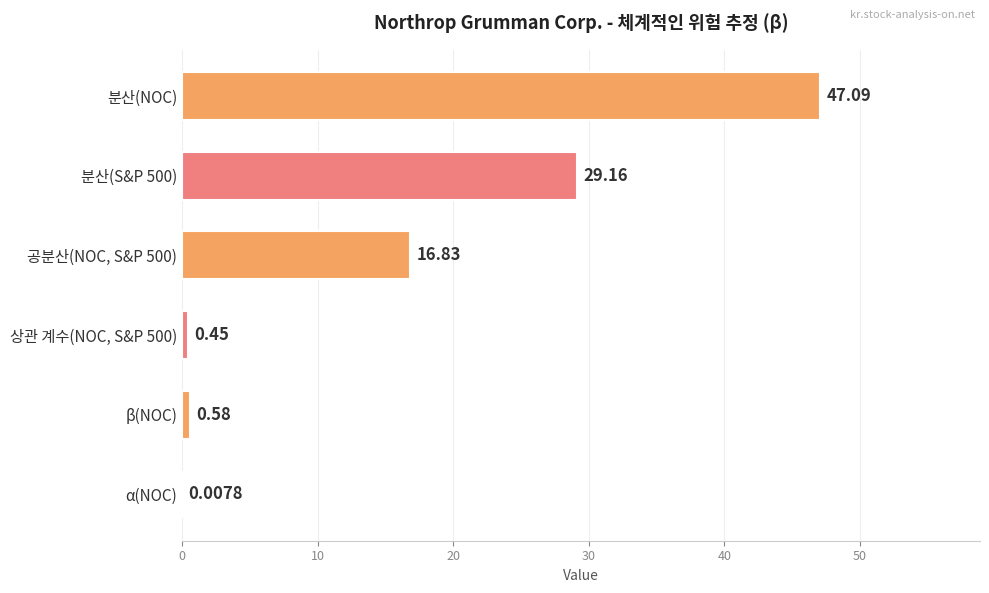

What is the change in value from 분산(NOC) to α(NOC)?

-47.1